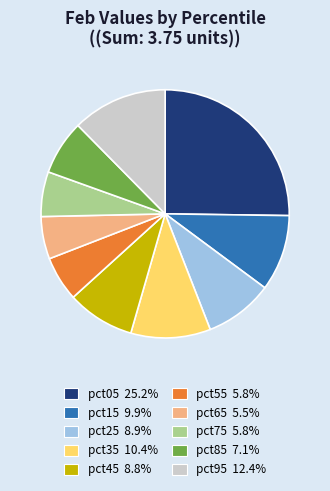

Does any single category account for the majority?

No